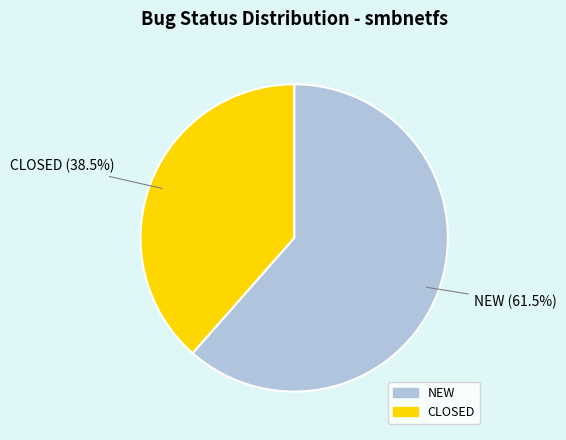

Does any single category account for the majority?

Yes